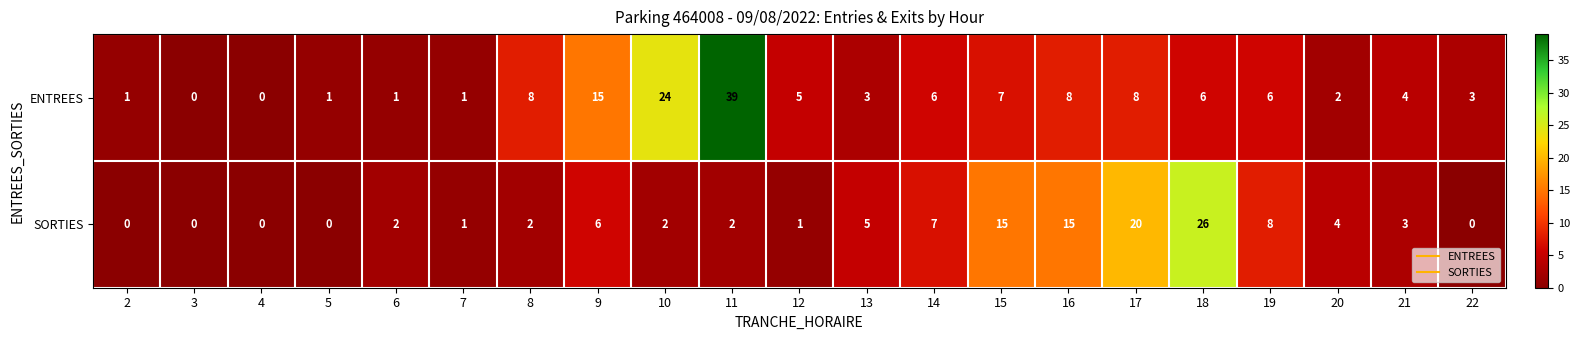

What is the sum of all SORTIES values?

119